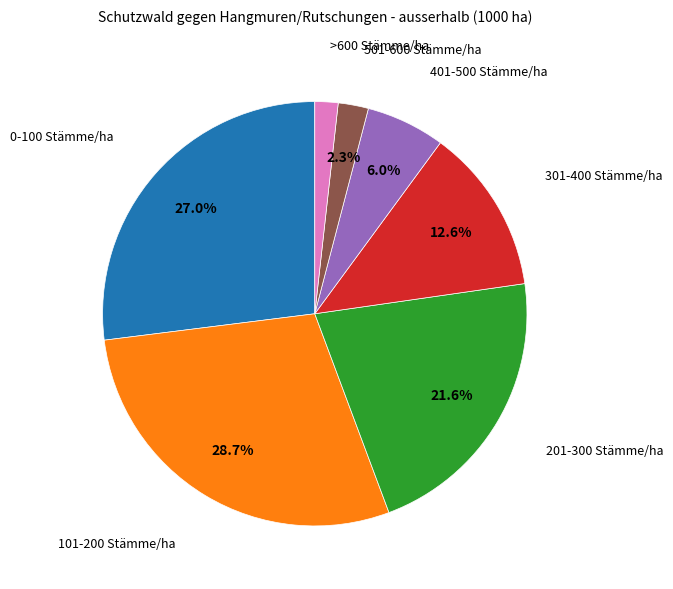

Is there a majority slice in this chart?

No